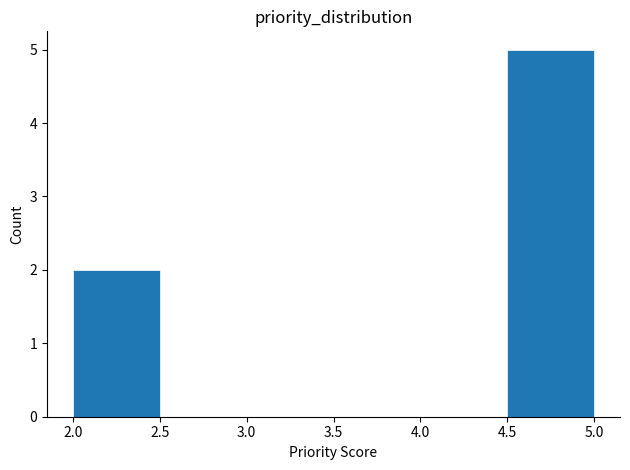

How tall is the bar that spans 2.0 to 2.5 on the x-axis? The values are not printed on the chart, so give them approximately, as read against the axis.

2